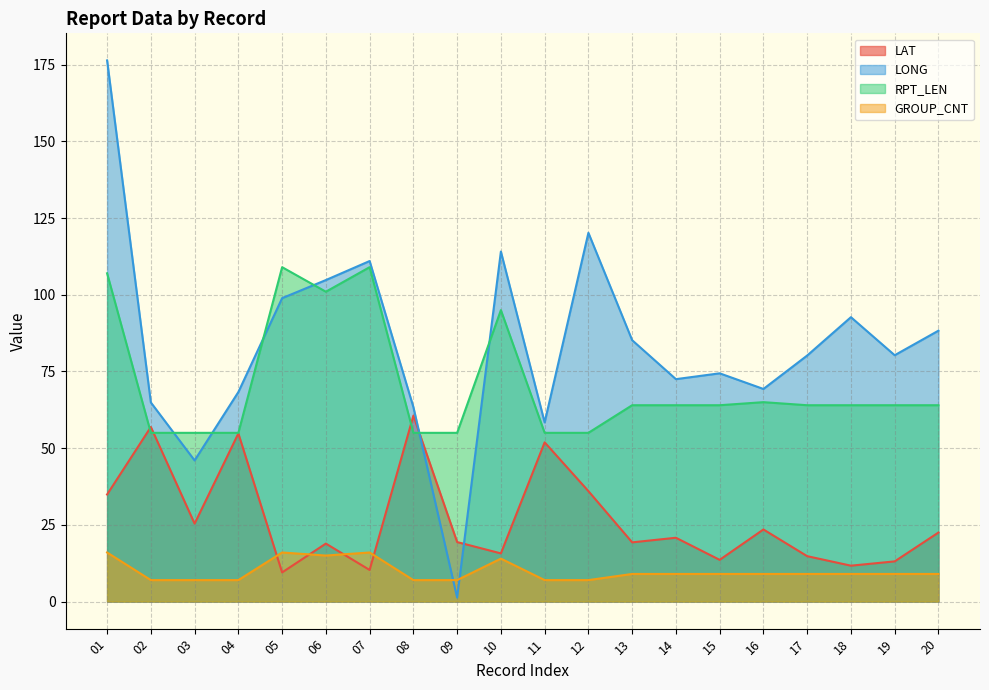

Which has a higher value, 14 or 15?

14